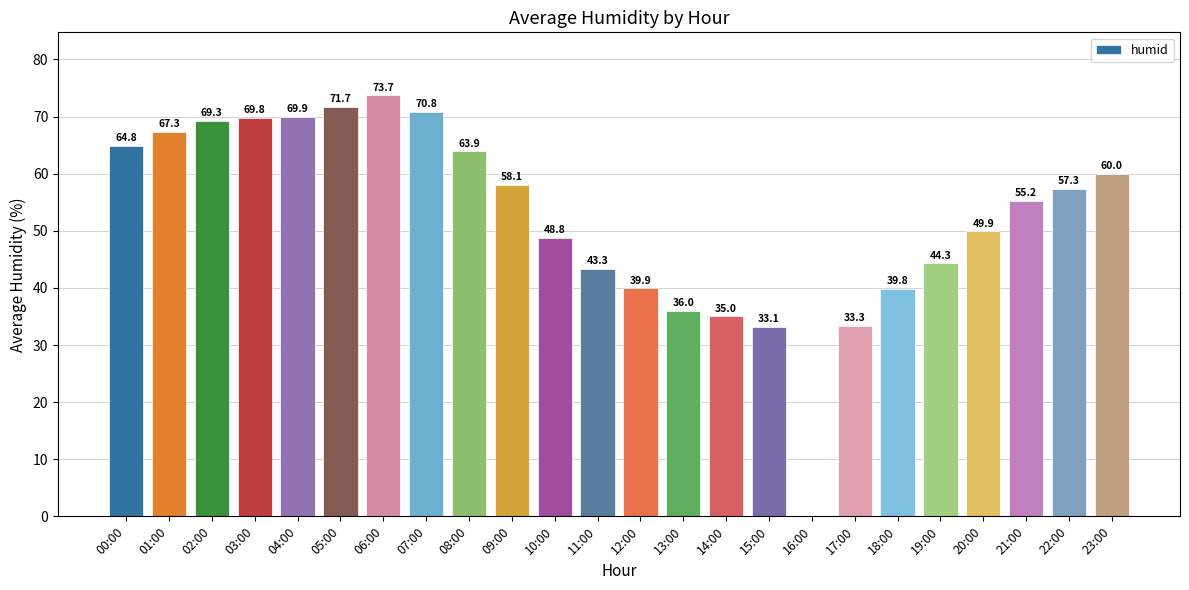

Reading right to left, what are all the values shown in this chart?

23:00=60.0	22:00=57.3	21:00=55.2	20:00=49.9	19:00=44.3	18:00=39.8	17:00=33.3	16:00=0.0	15:00=33.1	14:00=35.0	13:00=36.0	12:00=39.9	11:00=43.3	10:00=48.8	09:00=58.1	08:00=63.9	07:00=70.8	06:00=73.7	05:00=71.7	04:00=69.9	03:00=69.8	02:00=69.3	01:00=67.3	00:00=64.8